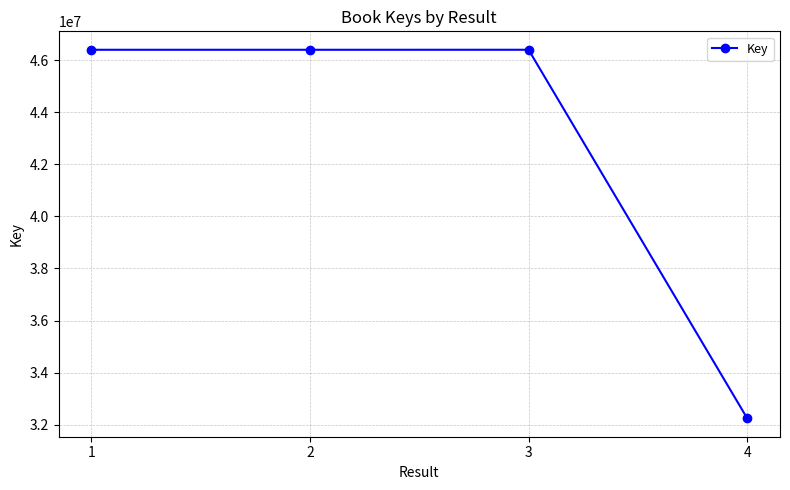

Read the value at 1.

46406944